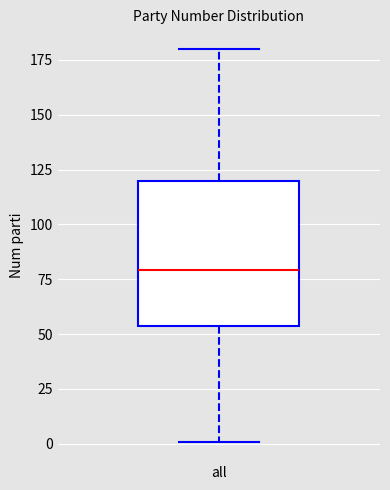

Where is the upper edge of the box for all on the y-axis? The values are not printed on the chart, so give them approximately, as read against the axis.

120